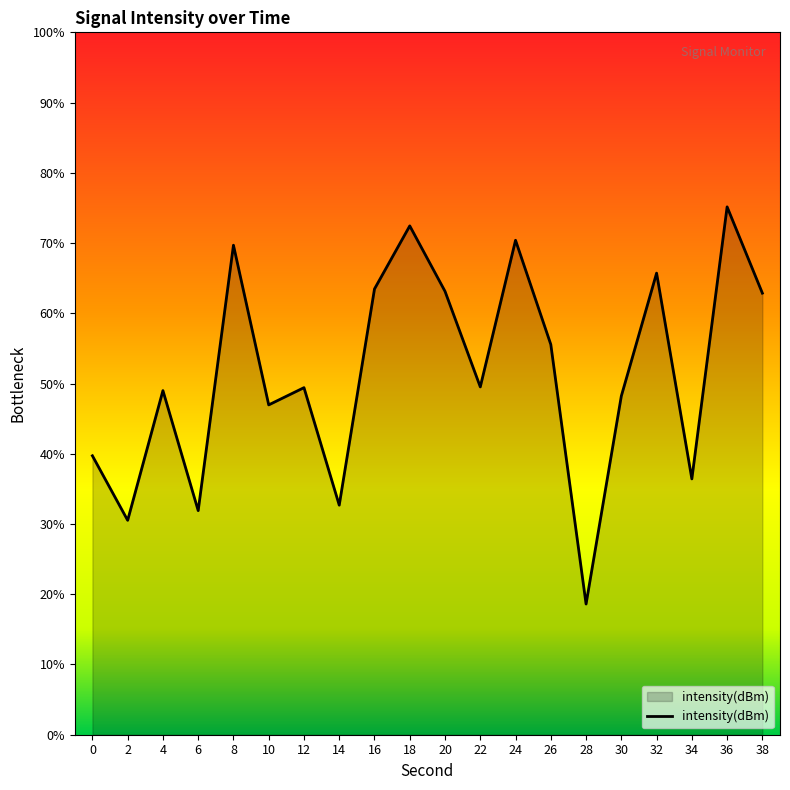

Reading left to right, what are all the values shown in this chart?

0=-140.1	2=-144.7	4=-135.5	6=-144.0	8=-125.2	10=-136.5	12=-135.3	14=-143.7	16=-128.3	18=-123.8	20=-128.4	22=-135.2	24=-124.8	26=-132.2	28=-150.7	30=-135.9	32=-127.1	34=-141.8	36=-122.4	38=-128.6